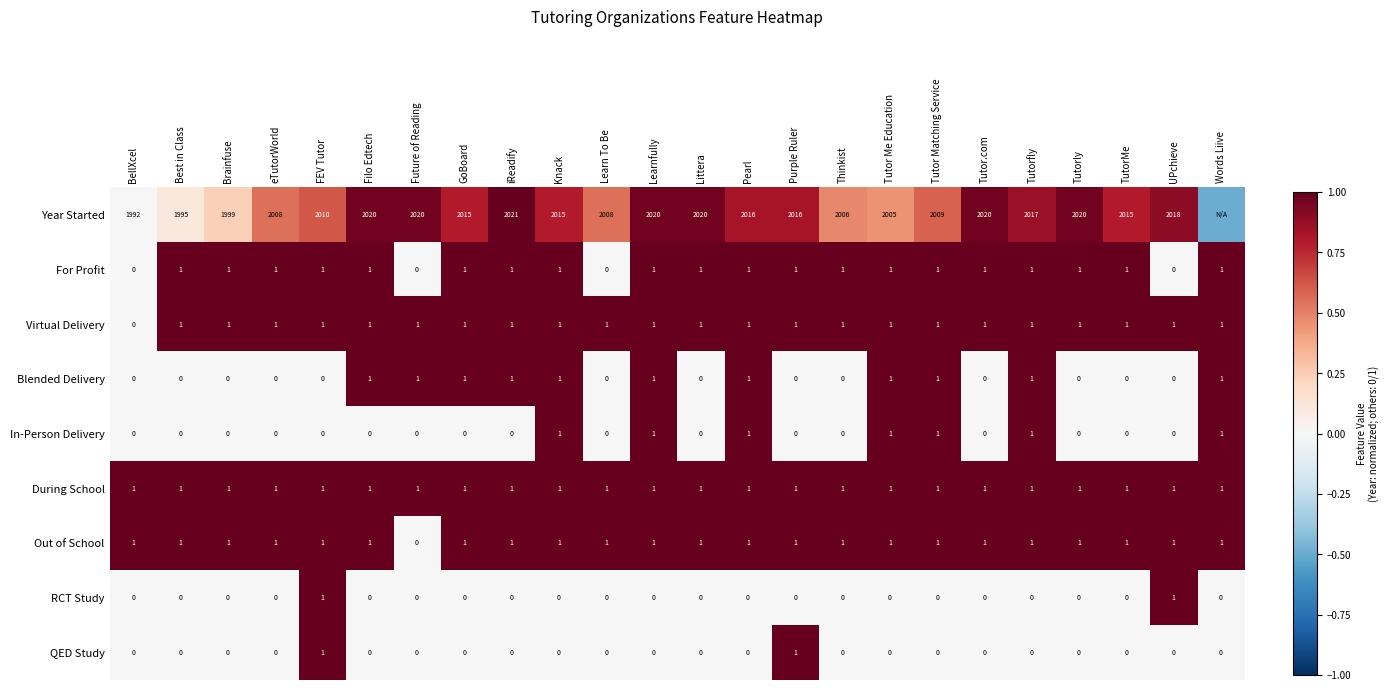

How many Blended Delivery values are between 0 and 1?

24